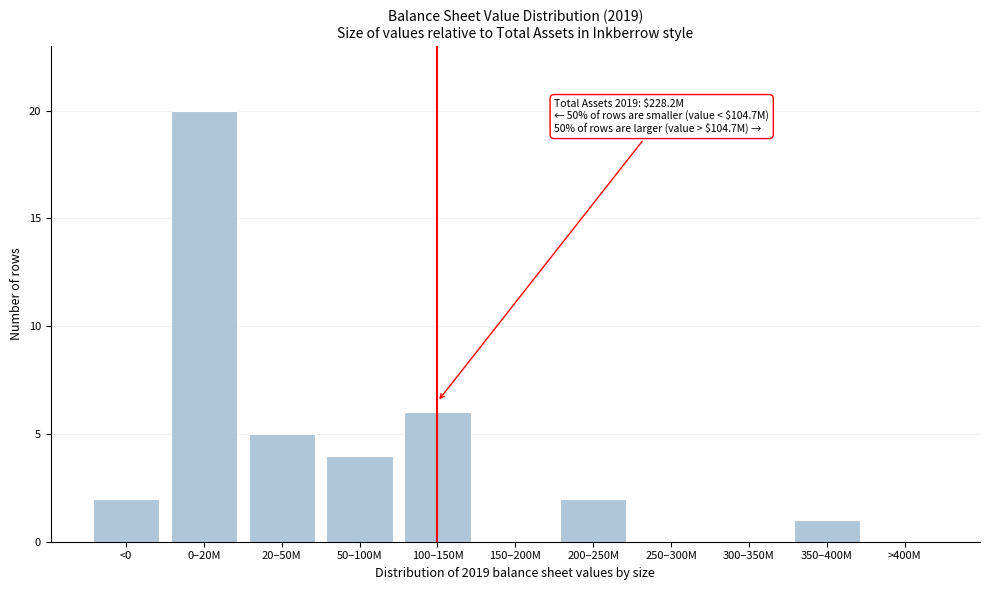

Reading left to right, list all the values displayed in this chart.

<0=2	0–20M=20	20–50M=5	50–100M=4	100–150M=6	150–200M=0	200–250M=2	250–300M=0	300–350M=0	350–400M=1	>400M=0